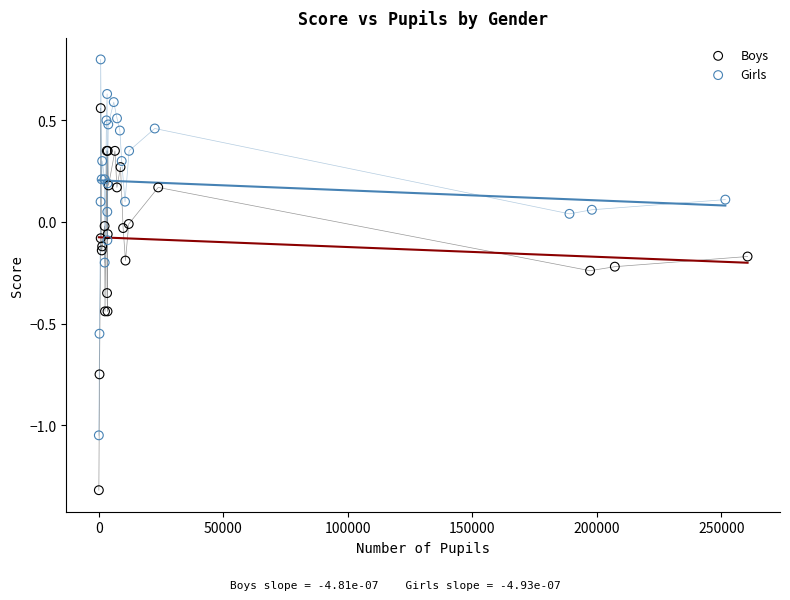

Which series reaches the minimum Y coordinate?

Boys